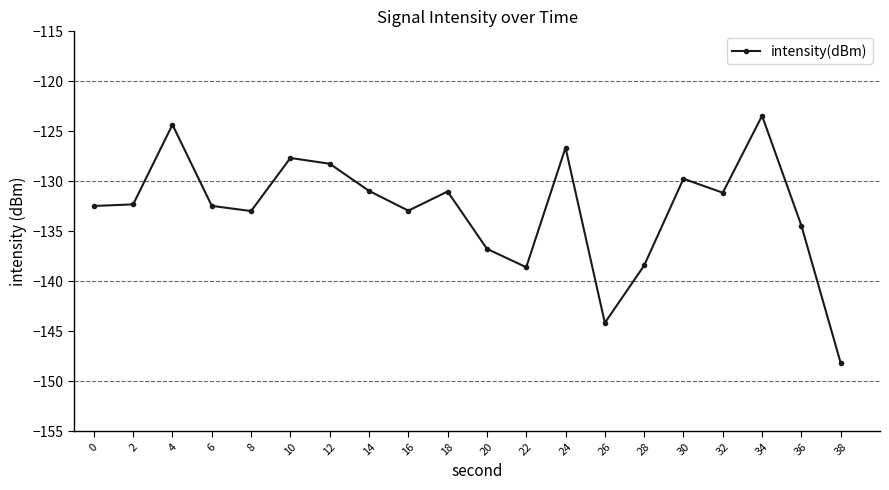

Which has a higher value, 10 or 2?

10